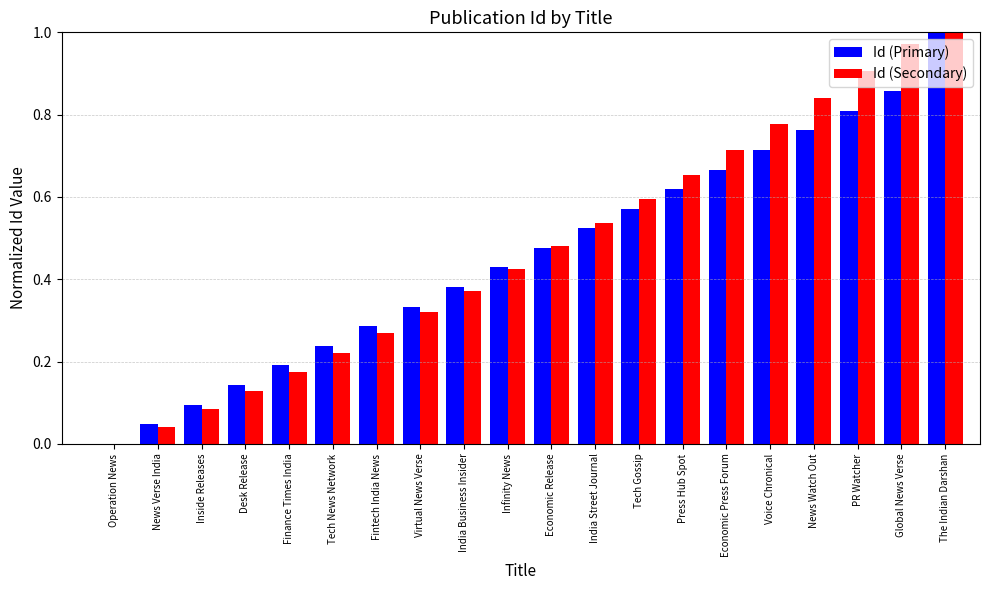

What is the sum of all Id (Secondary) values?

9.5